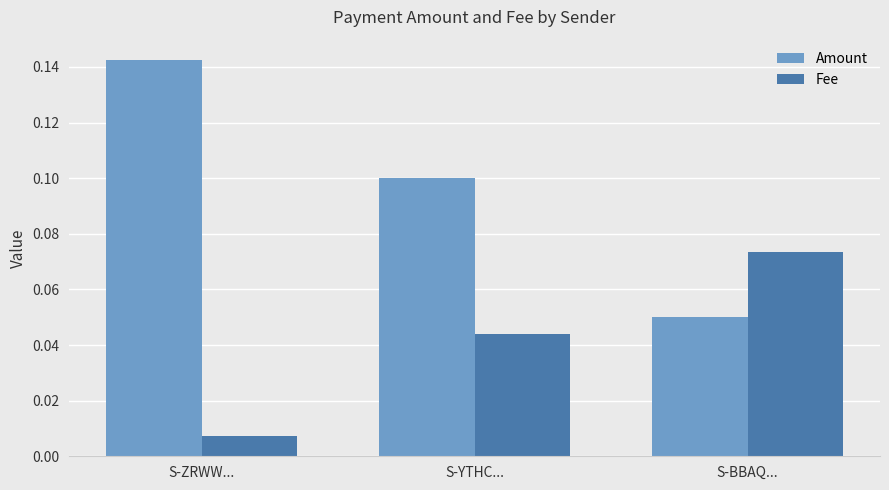

At which category does the chart reach its peak across all series?

S-ZRWW...